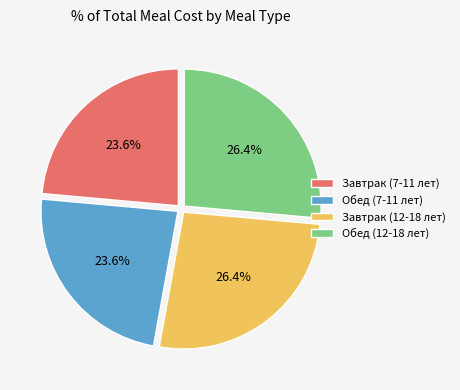

The Завтрак (7-11 лет) slice represents 34% of the pie. True or false?

False